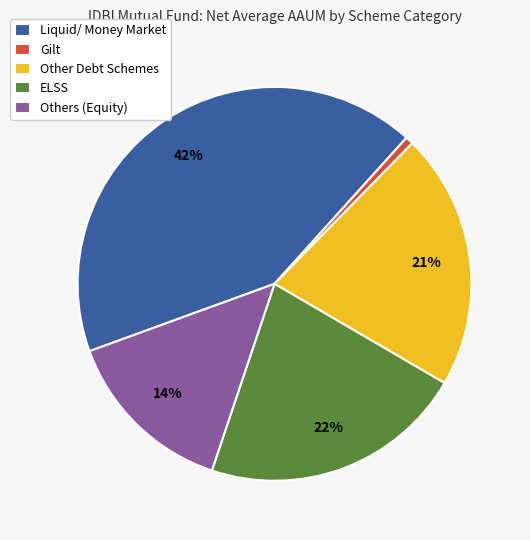

How many slices are in this pie chart?

5